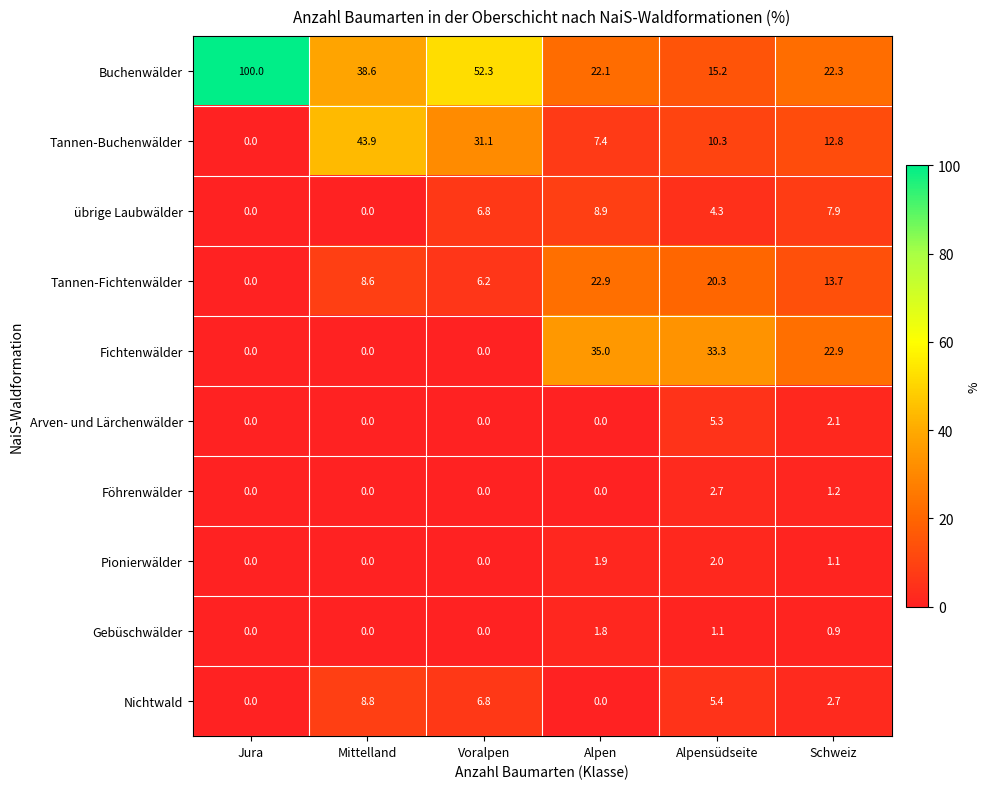

List the series in order of their peak value, highest first.

Buchenwälder, Tannen-Buchenwälder, Fichtenwälder, Tannen-Fichtenwälder, übrige Laubwälder, Nichtwald, Arven- und Lärchenwälder, Föhrenwälder, Pionierwälder, Gebüschwälder